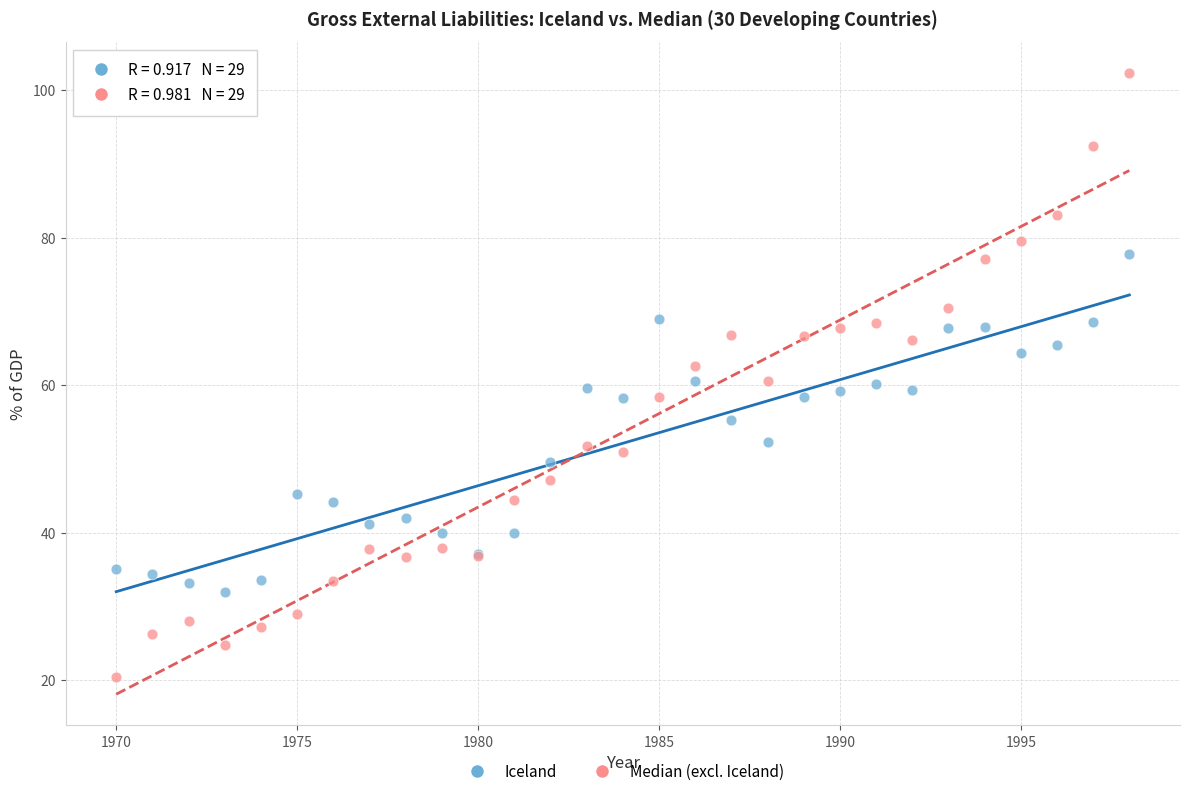

Which series reaches the minimum Y coordinate?

Median (excl. Iceland)